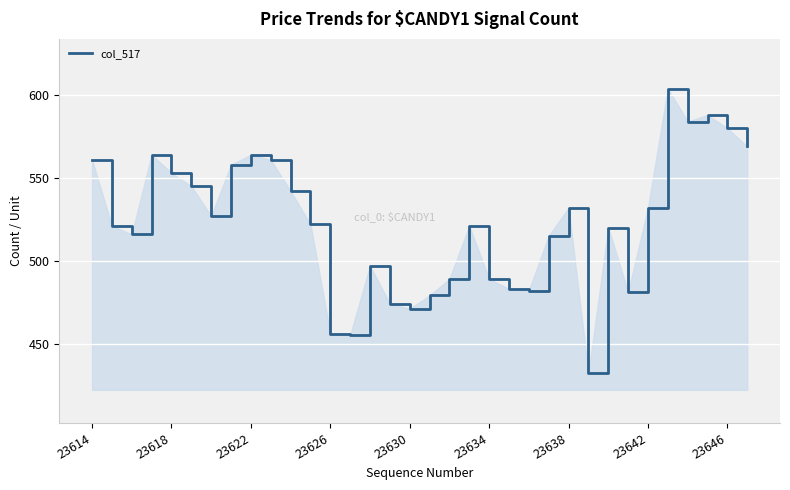

What is the smallest value displayed?

432